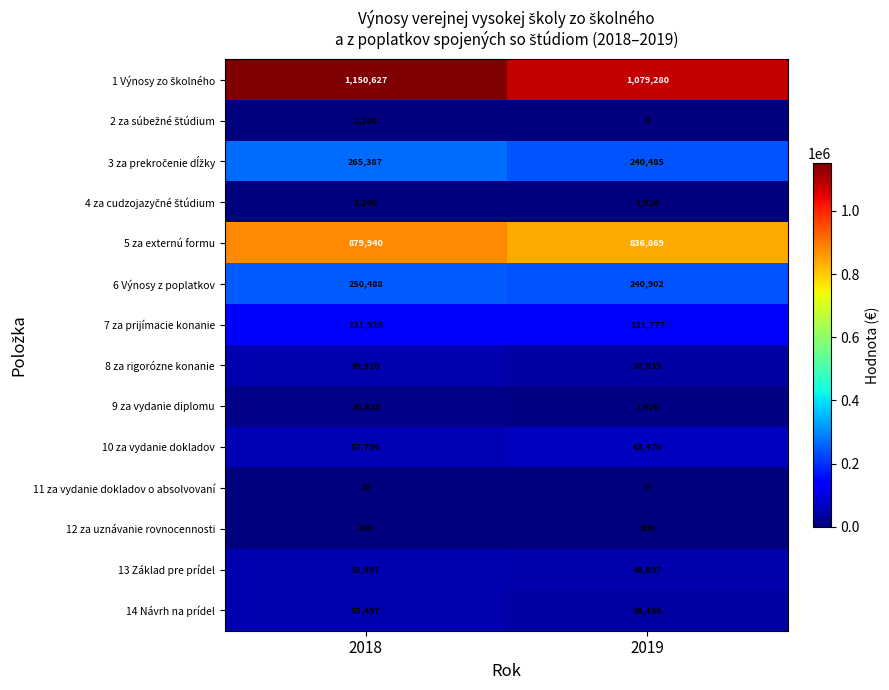

How many distinct data groups are displayed?

14